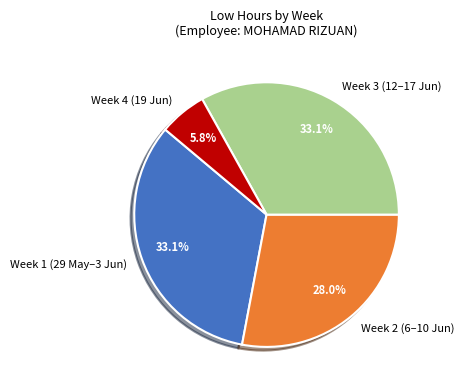

To the nearest percent, what is the difference between the largest and smallest slice percentages?

27%